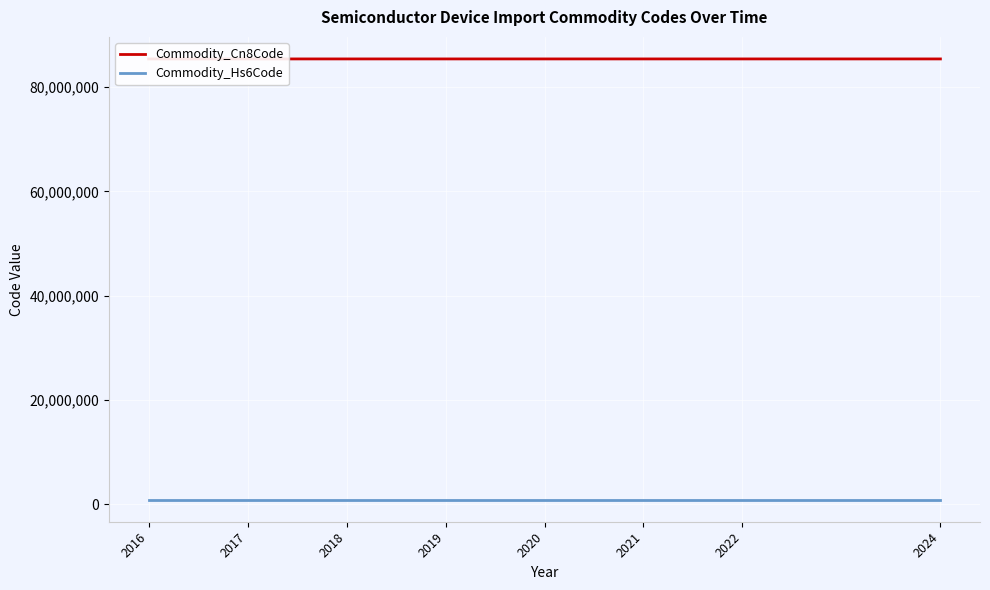

Does the chart display data point markers on the line(s)?

No